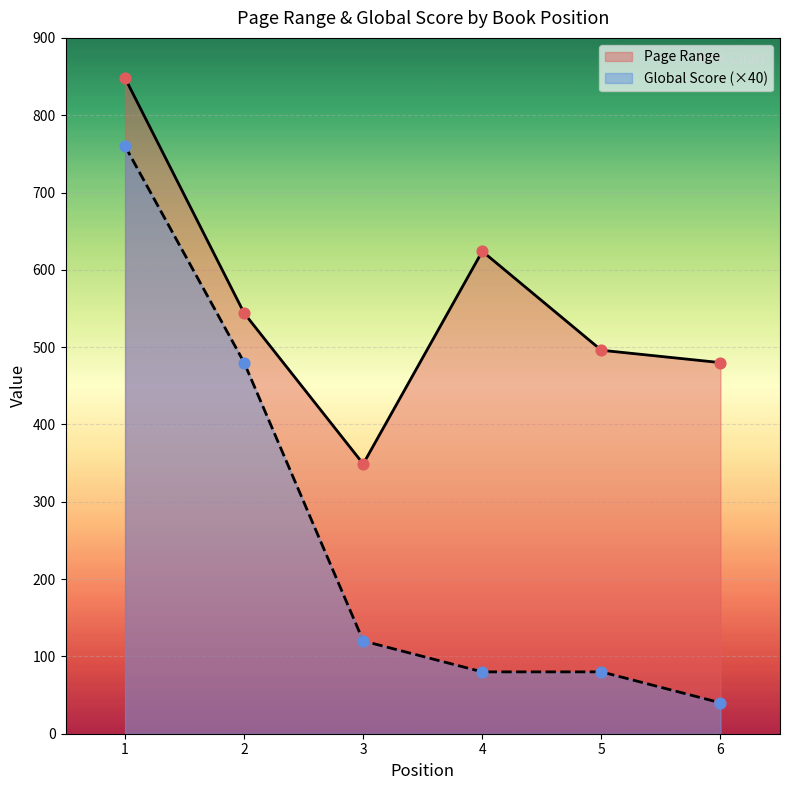

Which series has the largest total across all categories?

Page Range